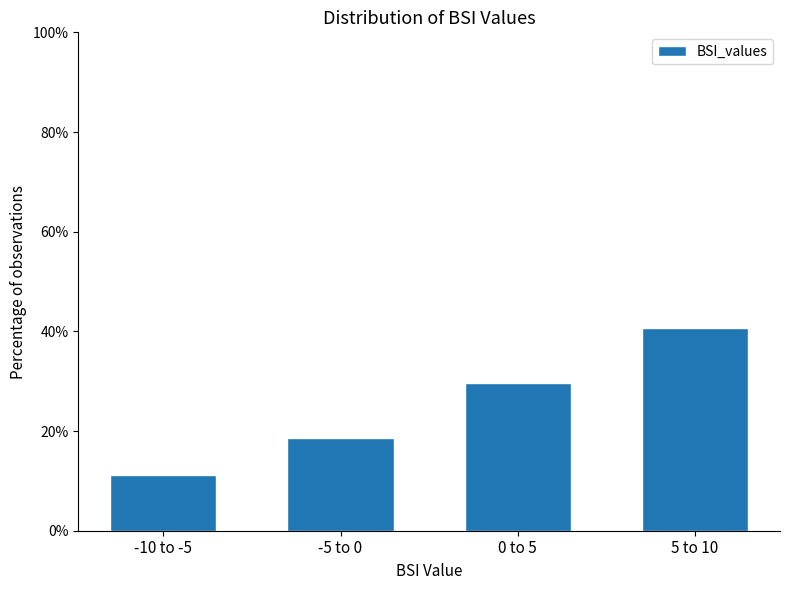

Reading left to right, list all the values displayed in this chart.

-10 to -5=11.1	-5 to 0=18.5	0 to 5=29.6	5 to 10=40.7